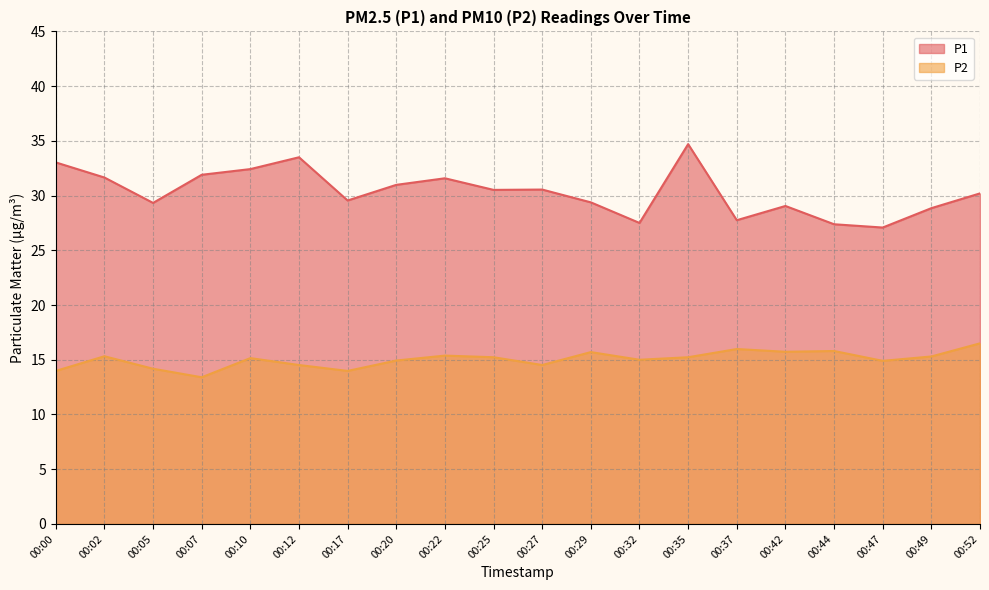

What is the average value of the P1 series?

30.3